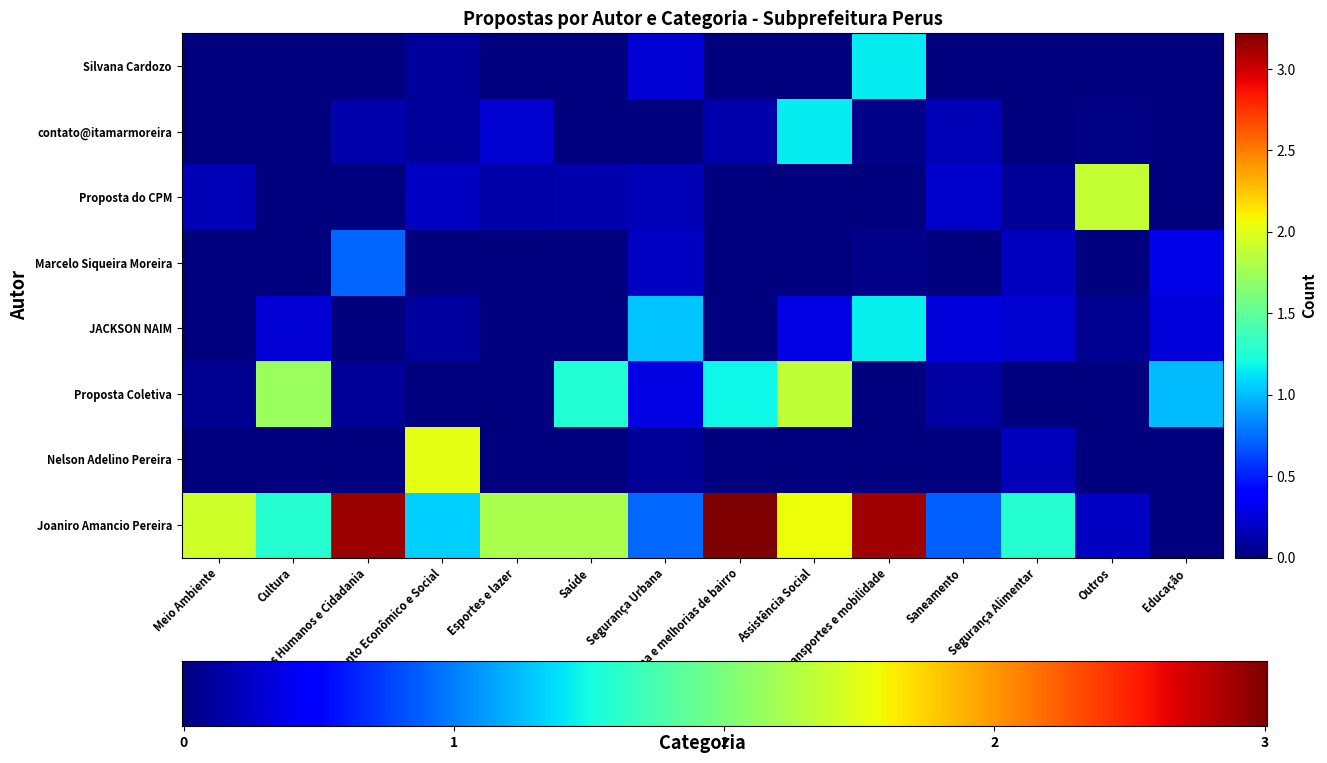

Which series has the largest range (max minus min)?

Joaniro Amancio Pereira